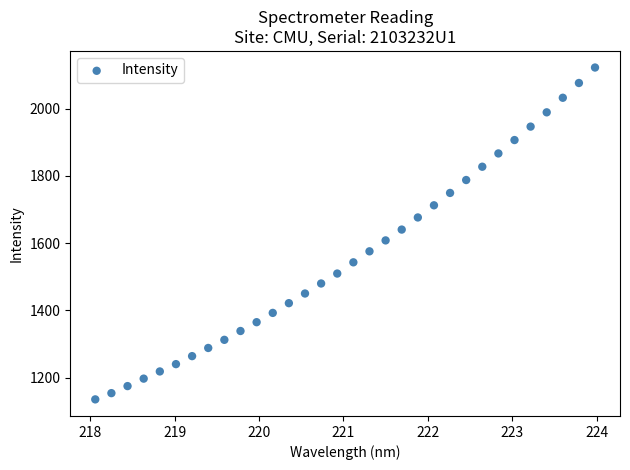

What is the range of Y values (max minus min)?

987.2